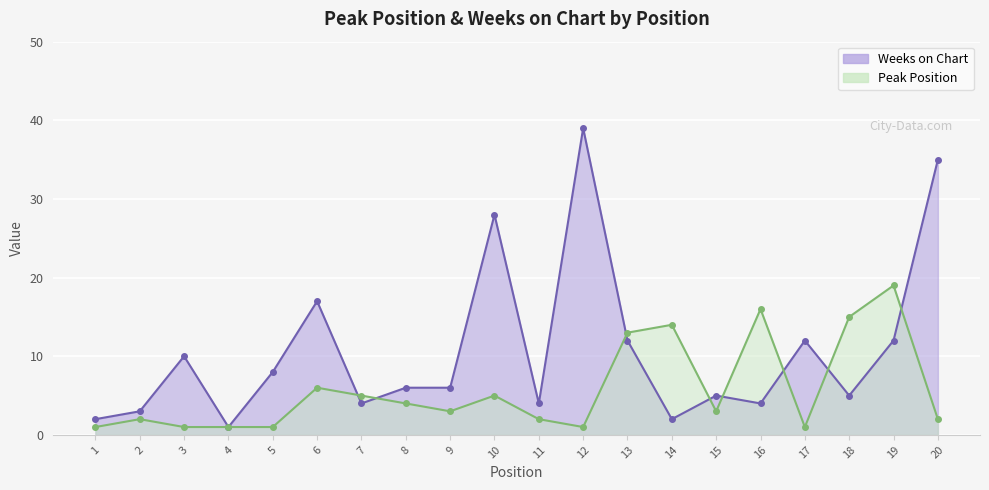

How many lines are shown in the chart?

2